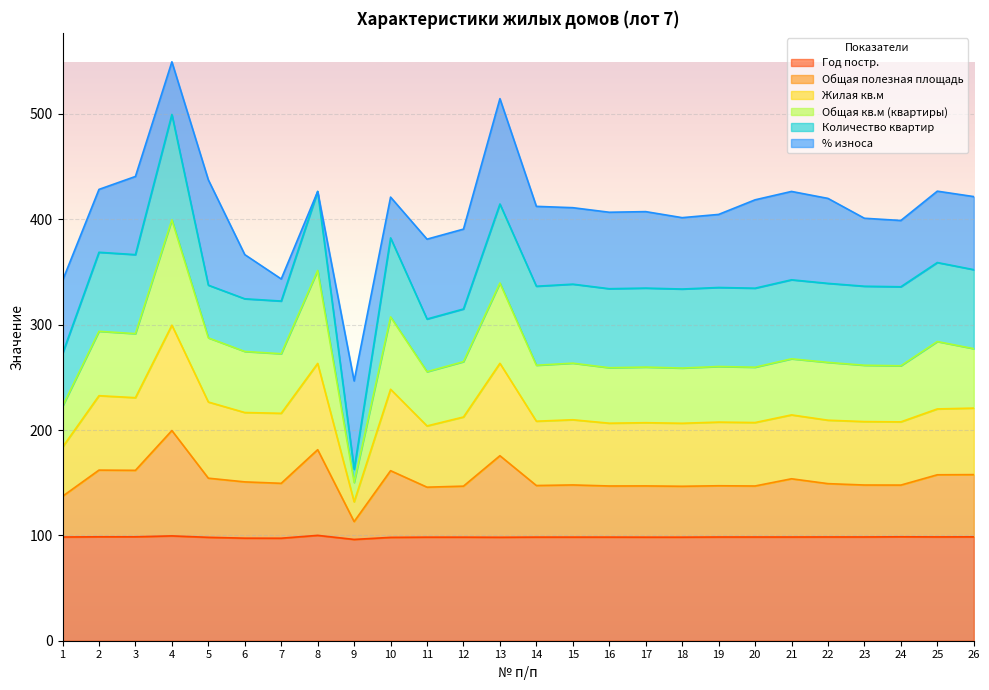

Where is Общая кв.м (квартиры) nearest to the value 274?

6